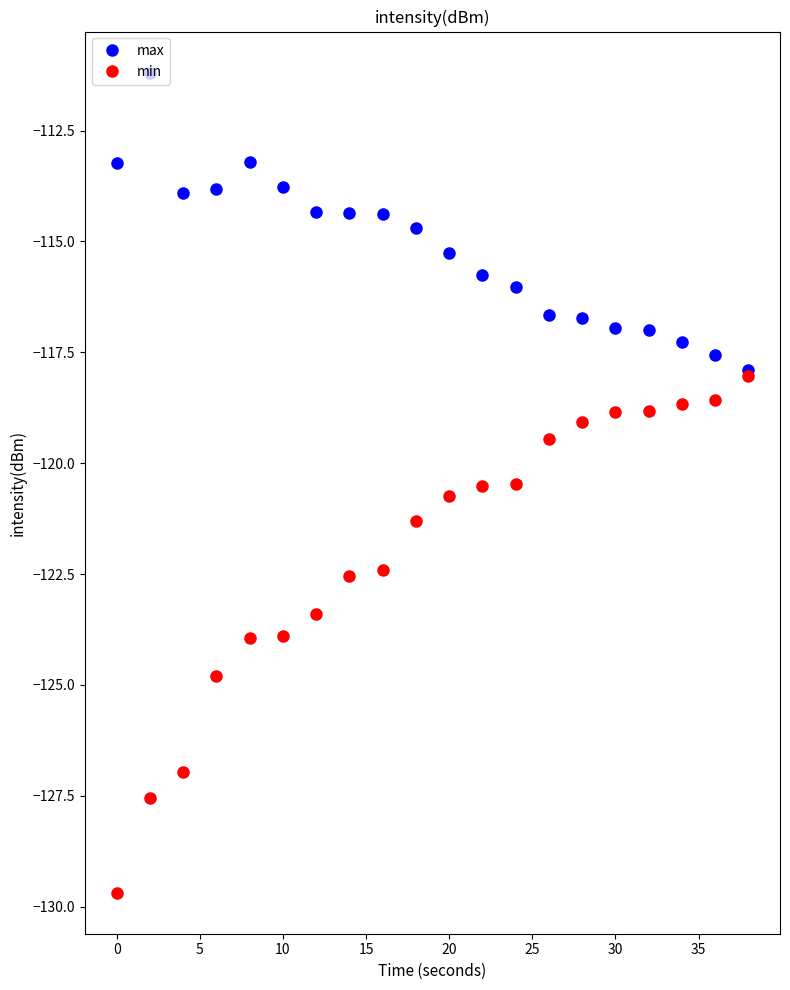

Which series has the largest range (max minus min)?

min